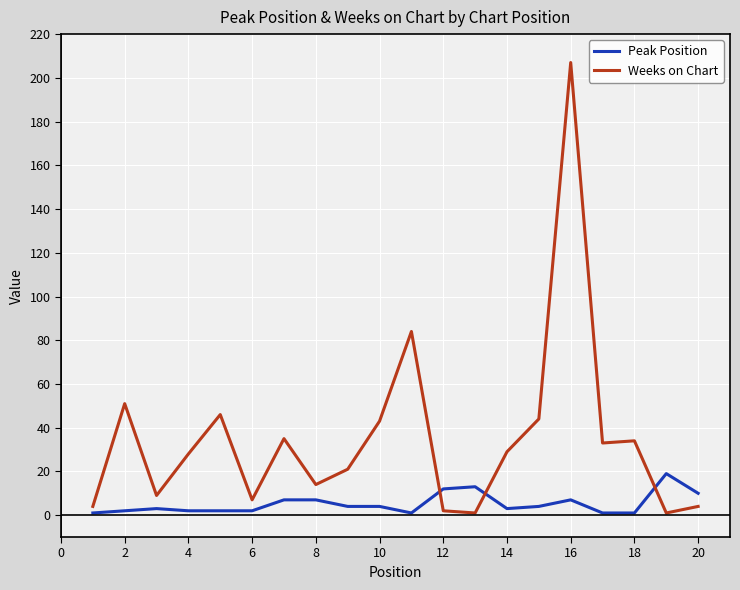

Which series has the largest total across all categories?

Weeks on Chart